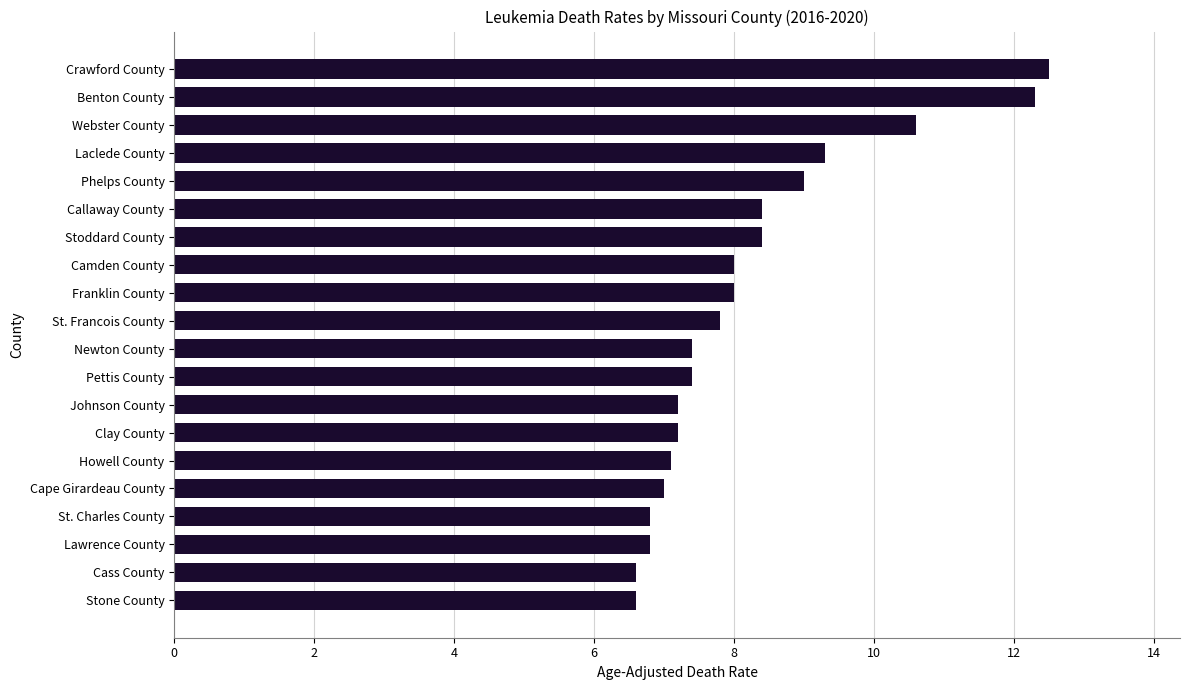

What is the smallest value displayed?

6.6